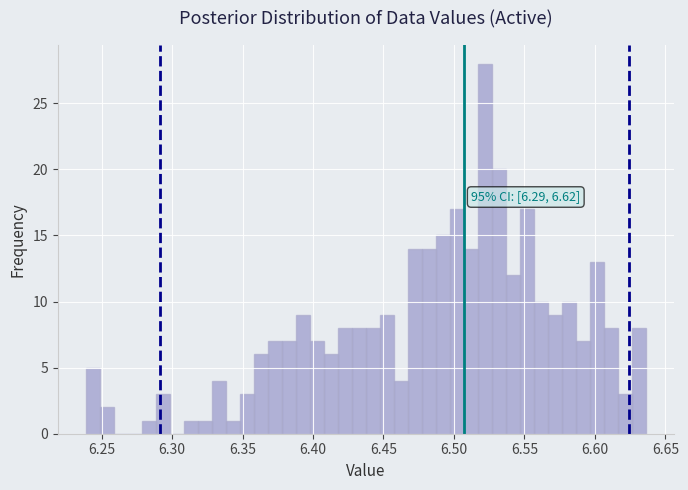

Read against the x-axis, roughly where is the centre of the tallest bar?

6.520